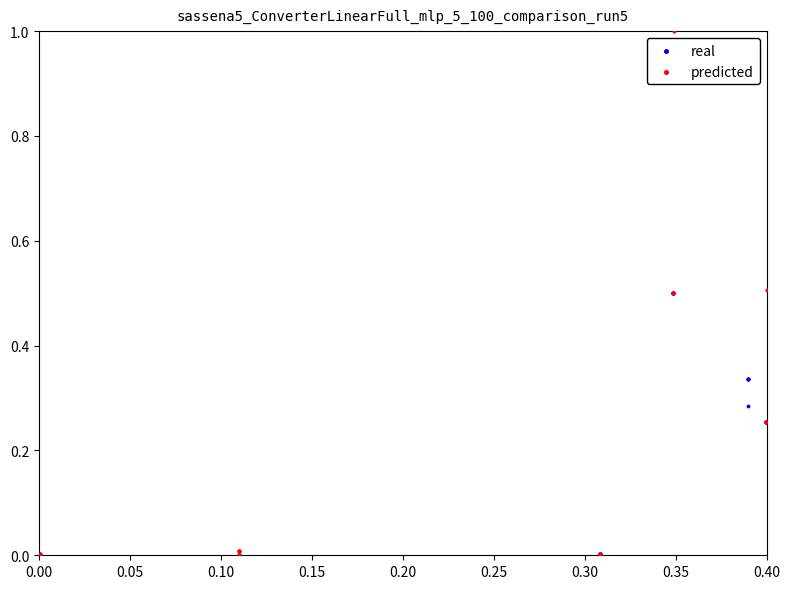

What are all the series names shown in the legend?

real, predicted